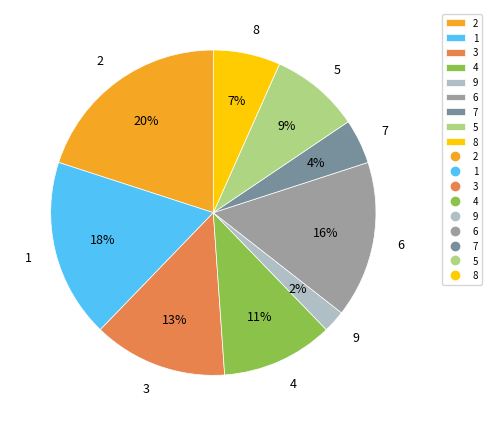

Count the number of slices in the pie.

9